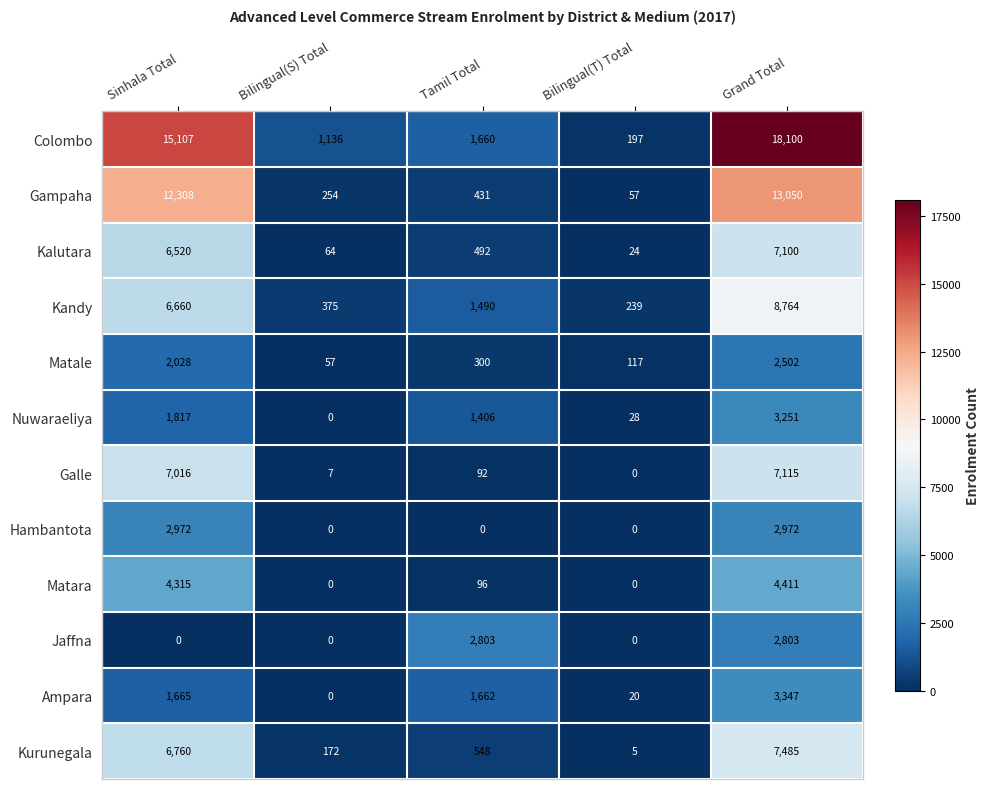

Which category has the highest value in the Nuwaraeliya series?

Grand Total